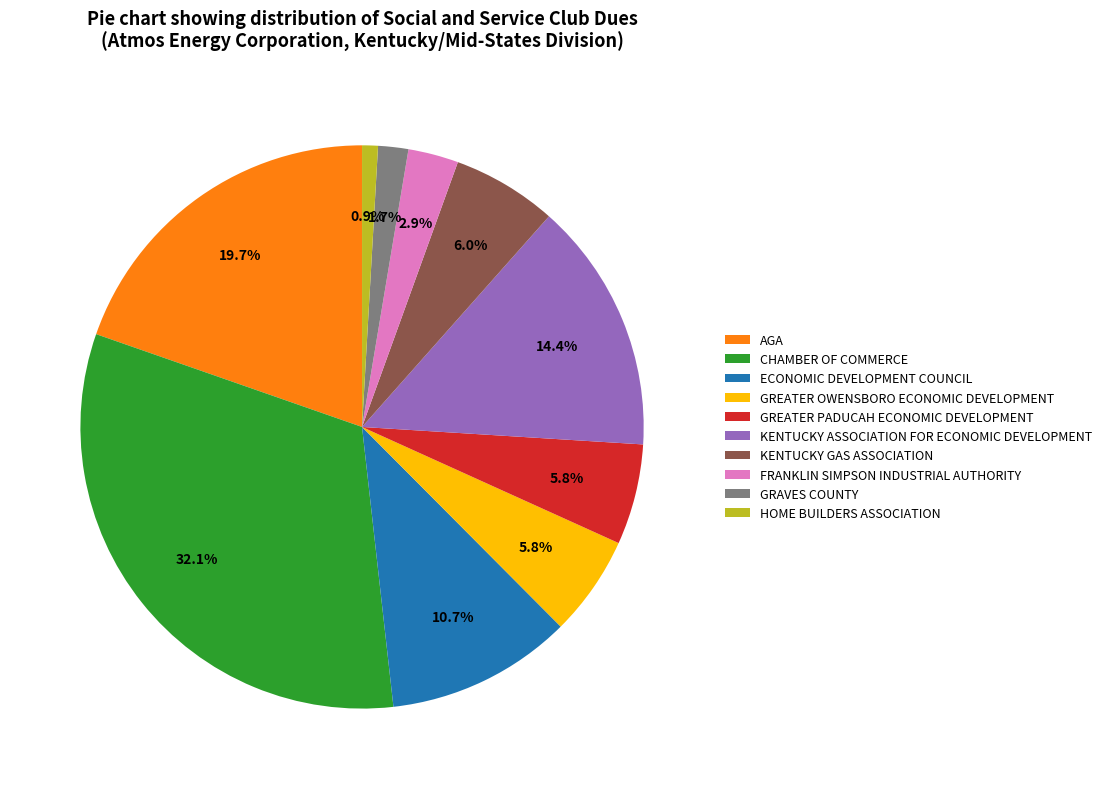

Is there a majority slice in this chart?

No